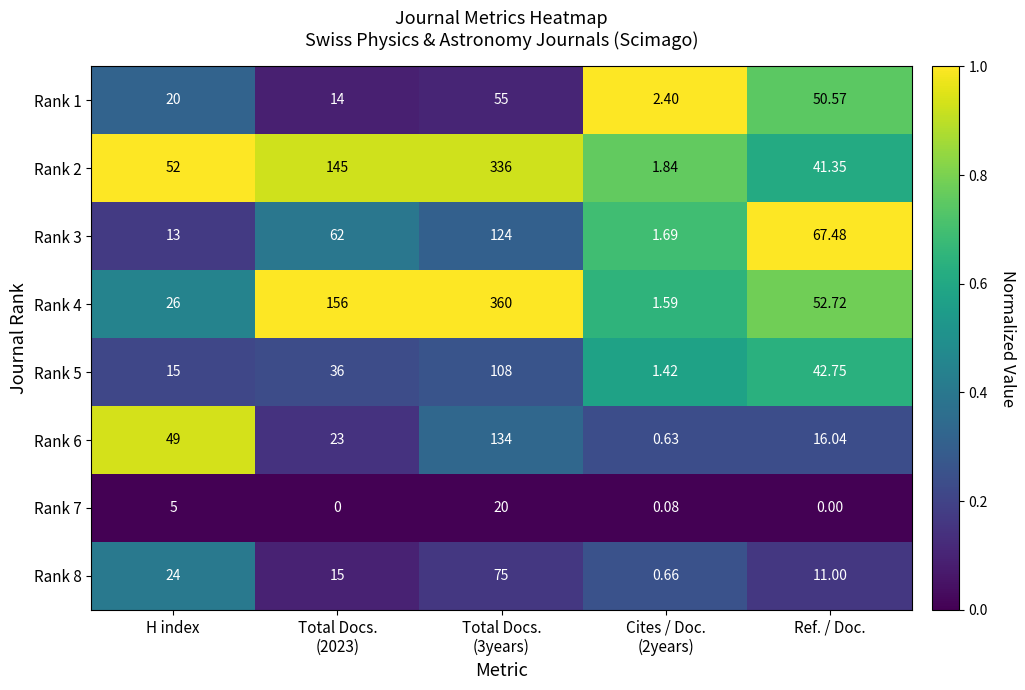

Is the value of Rank 1 at Ref. / Doc. greater than the value of Rank 2 at Ref. / Doc.?

Yes